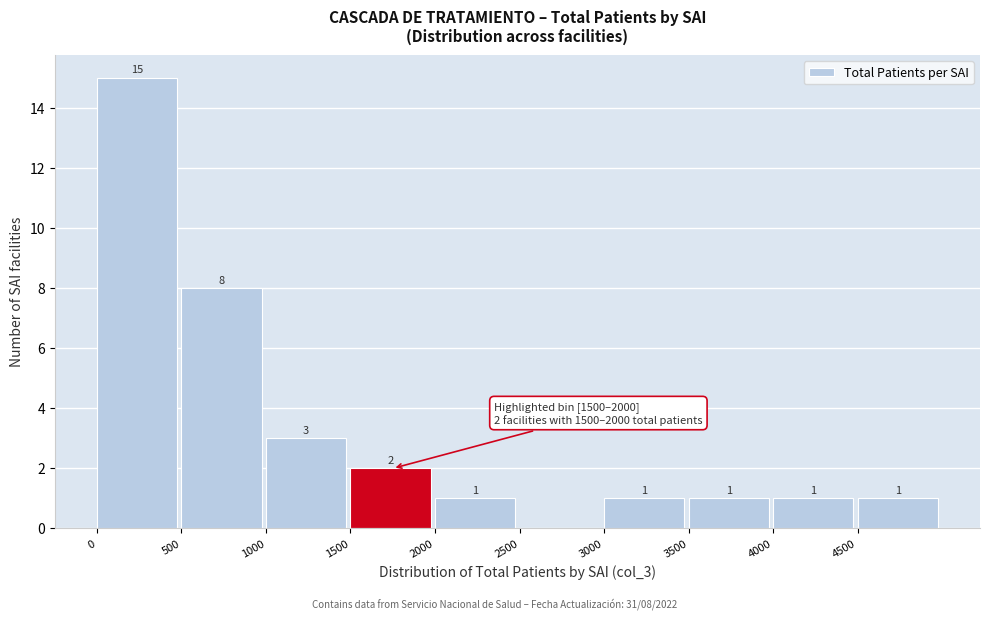

Over which range of the x-axis is the bar tallest?

0 to 500